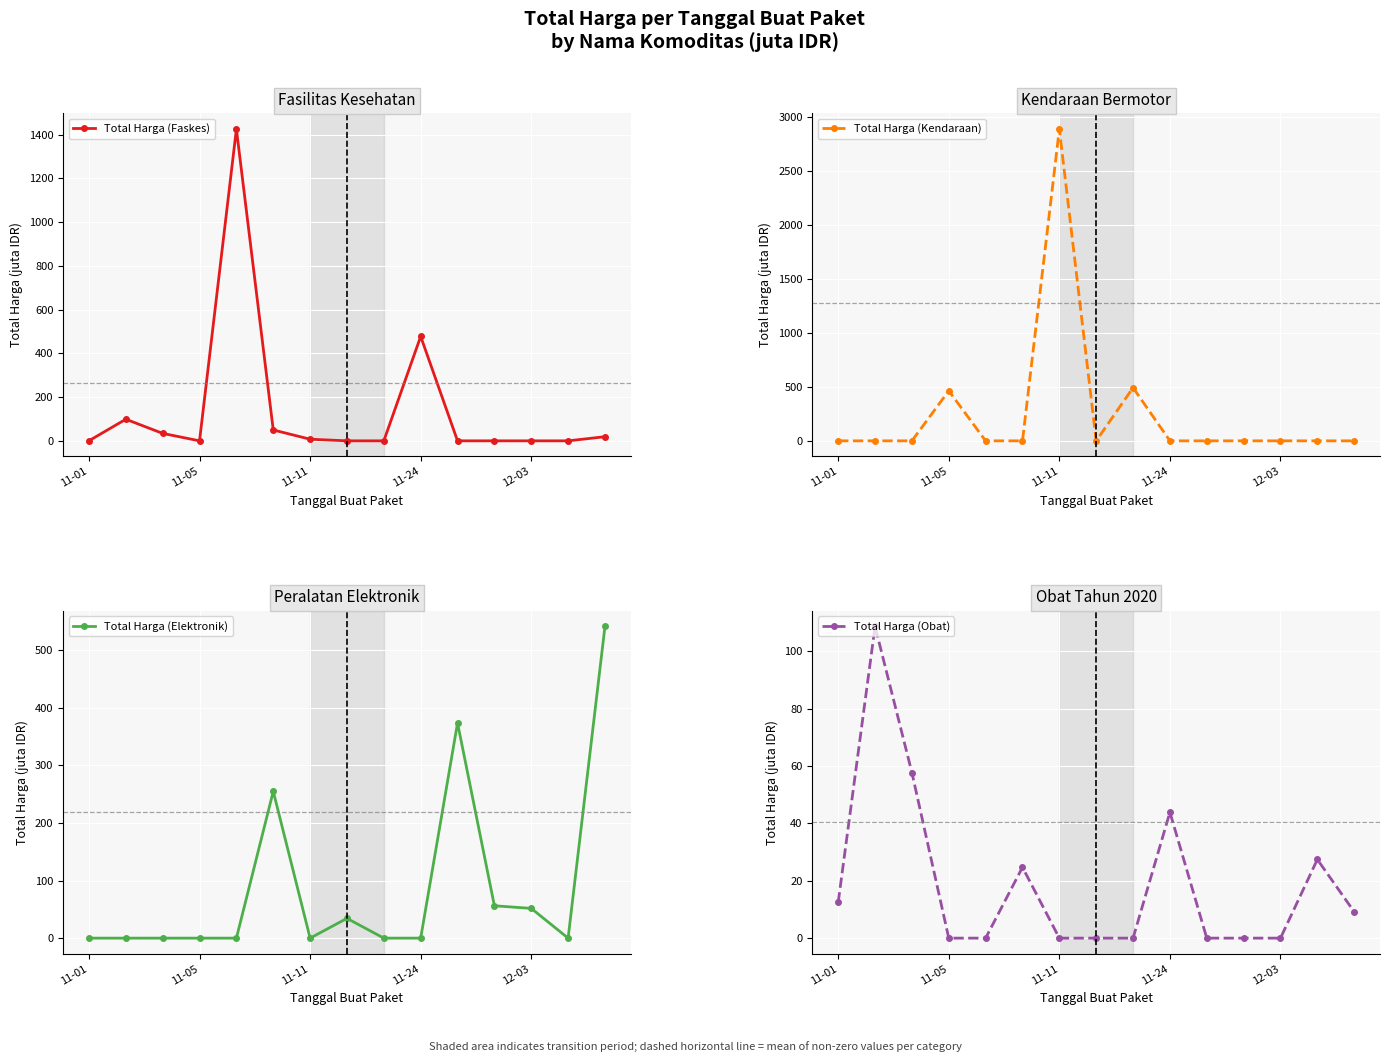

Reading right to left, what are all the values shown in this chart?

Total Harga (Faskes): 18.9	0.0	0.0	0.0	0.0	477.6	0.0	0.0	7.4	49.7	1425.9	0.0	34.0	98.8	0.3
Total Harga (Kendaraan): 0.0	0.0	0.0	0.0	0.0	0.0	493.0	0.0	2892.1	0.0	0.0	464.0	0.0	0.0	0.0
Total Harga (Elektronik): 541.1	0.0	51.6	56.2	373.4	0.0	0.0	34.3	0.0	254.7	0.0	0.0	0.0	0.0	0.0
Total Harga (Obat): 9.2	27.4	0.0	0.0	0.0	43.9	0.0	0.0	0.0	24.7	0.0	0.0	57.7	108.7	12.5